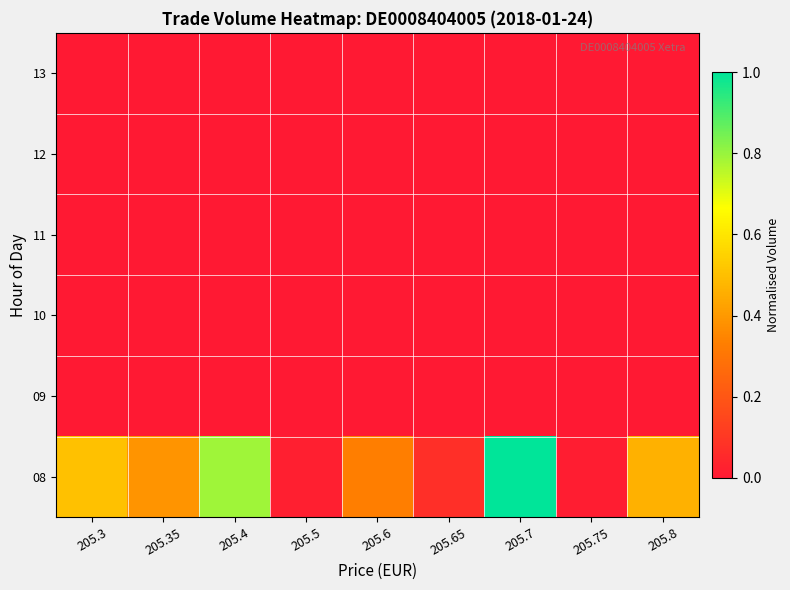

List the series in order of their peak value, highest first.

08, 09, 10, 11, 12, 13